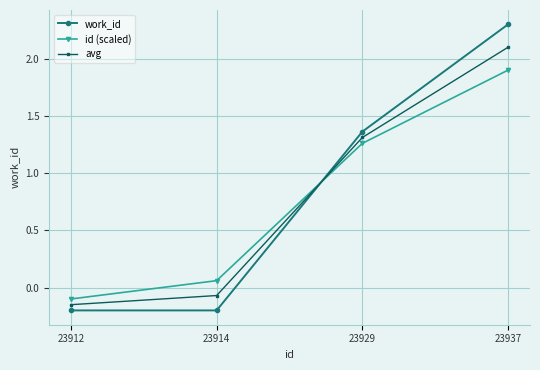

Between 23912 and 23914, which series saw the biggest shift?

id (scaled)